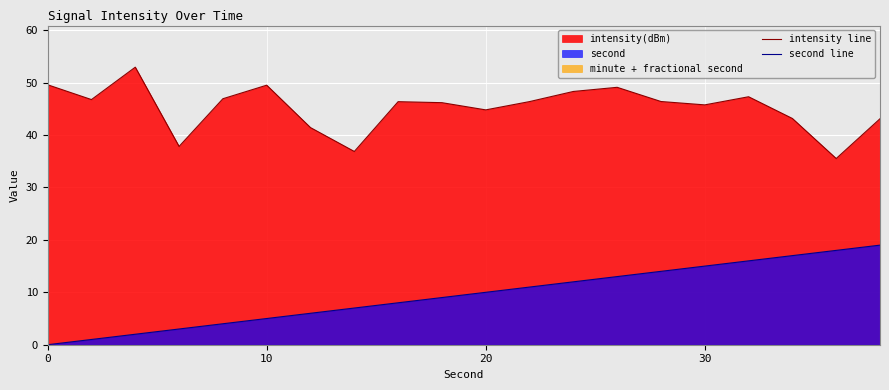

How many data points does each series have?

20